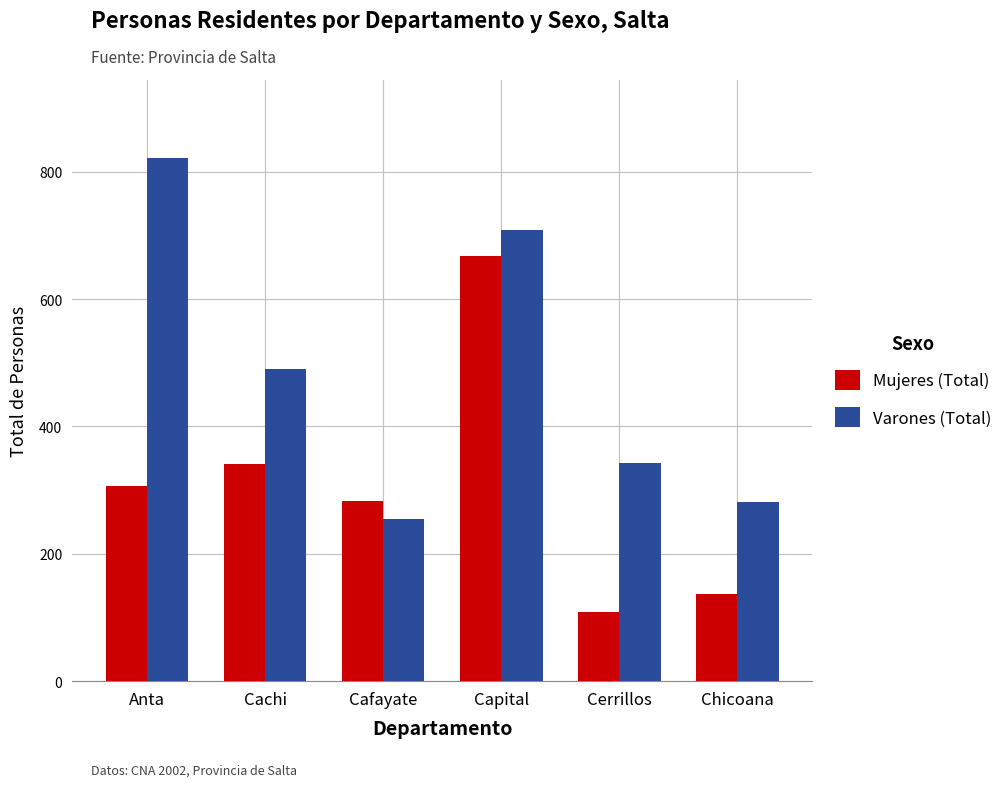

Which series has the largest total across all categories?

Varones (Total)